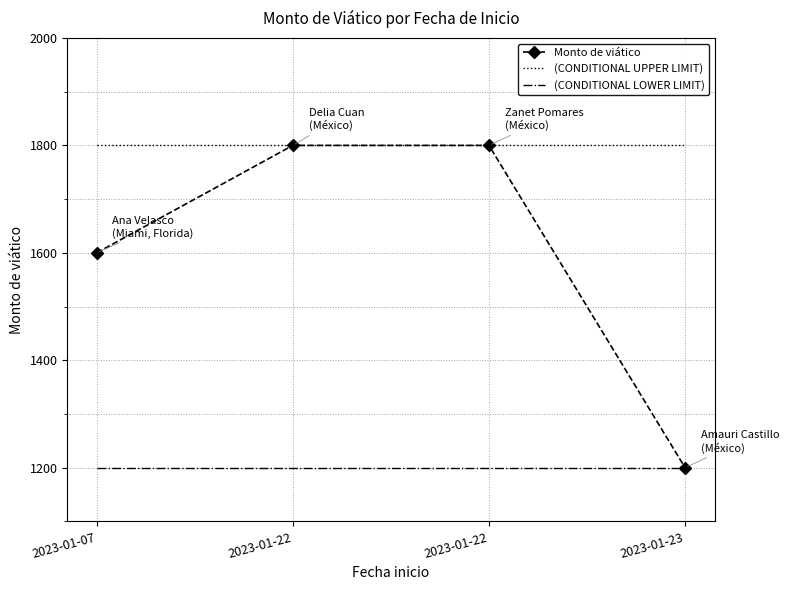

True or false: (CONDITIONAL LOWER LIMIT) has more than 1 points higher than both neighbors.

False